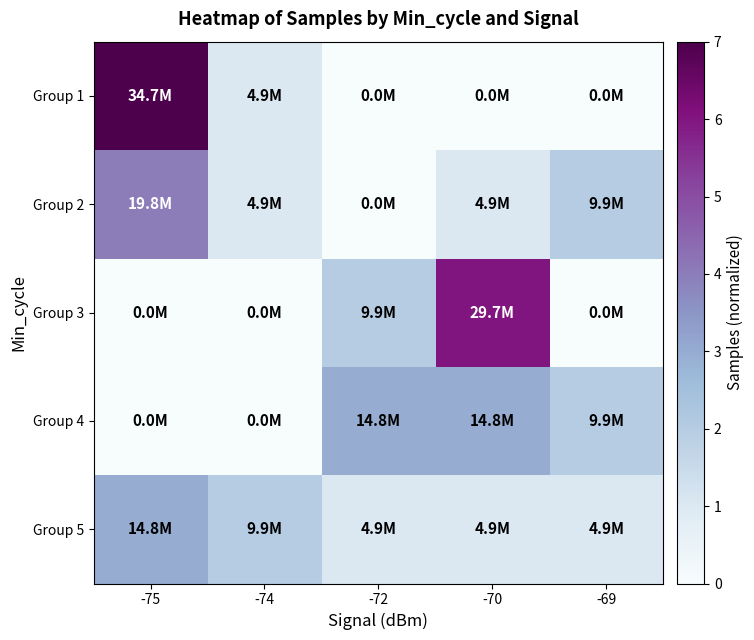

At how many categories does at least one series exceed 4?

2